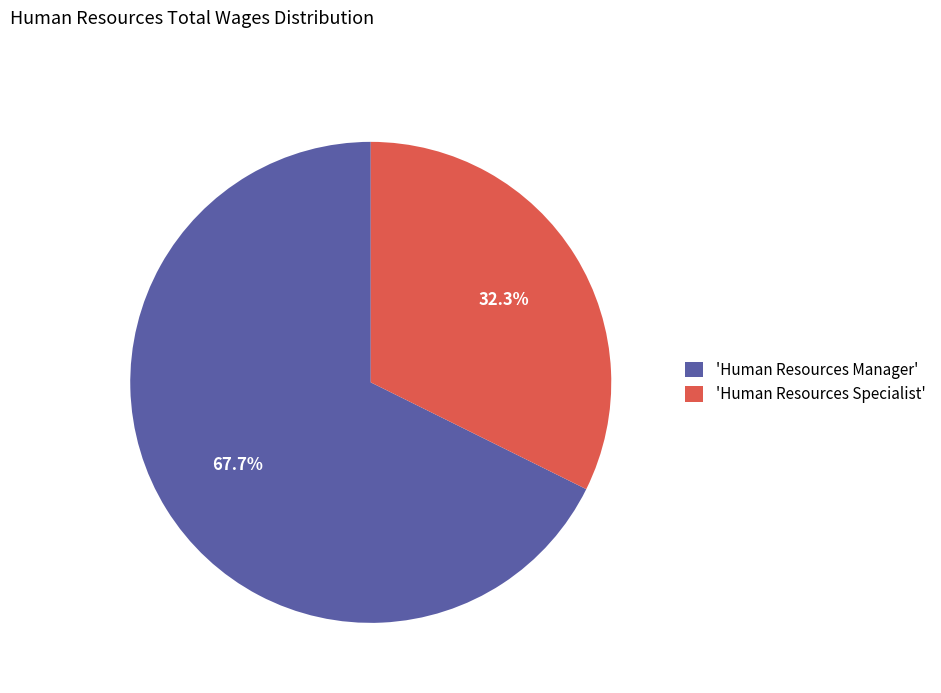

Which category has the biggest portion of the pie?

'Human Resources Manager'